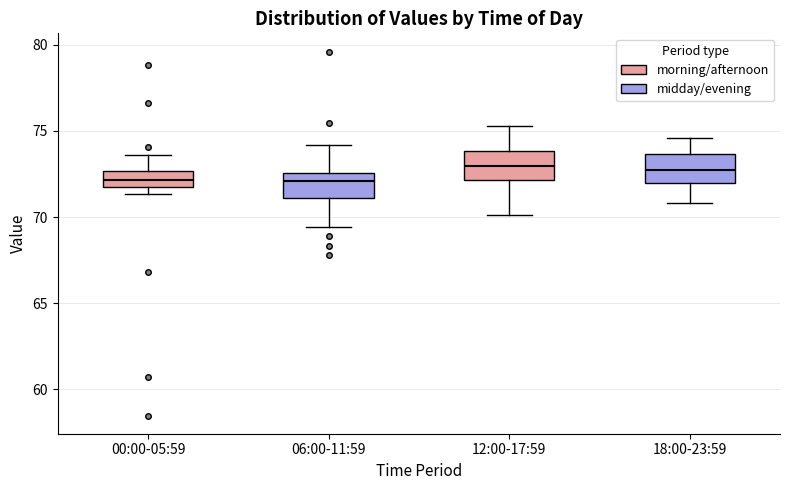

Where does the upper whisker of the box for 18:00-23:59 end on the y-axis? The values are not printed on the chart, so give them approximately, as read against the axis.

74.5